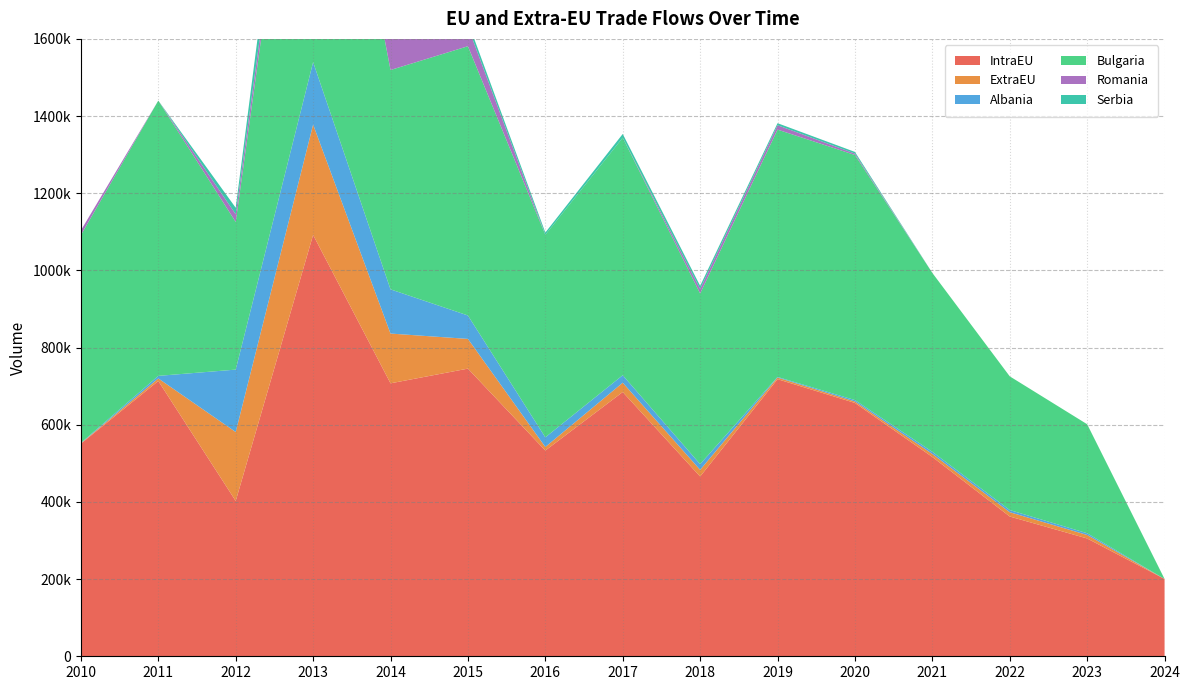

Reading left to right, extract all data points from this chart.

IntraEU: 550900	713450	402509	1092003	707376	745477	533198	684782	465899	718083	656552	516516	362222	305305	200368
ExtraEU: 1073	6620	178681	285928	128967	77016	9265	24204	17266	4240	3700	7784	11170	9075	0
Albania: 1073	6620	161716	161934	114543	60718	24956	19406	14796	1619	3700	5569	5590	4455	0
Bulgaria: 538658	713438	382677	1031472	568486	697811	524907	615545	442225	641015	635180	463581	346516	282516	0
Romania: 12110	0	19832	41268	130399	50510	0	0	11770	11298	3651	0	0	0	0
Serbia: 0	0	16965	105711	11605	13025	5776	9689	8024	5274	4273	0	0	0	0